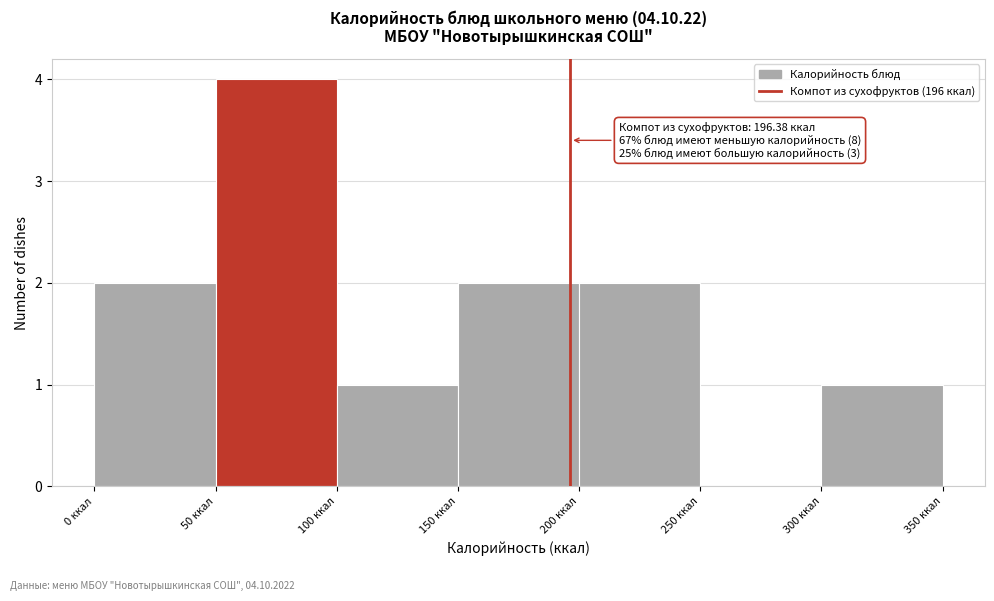

Over which range of the x-axis is the bar tallest?

50 to 100